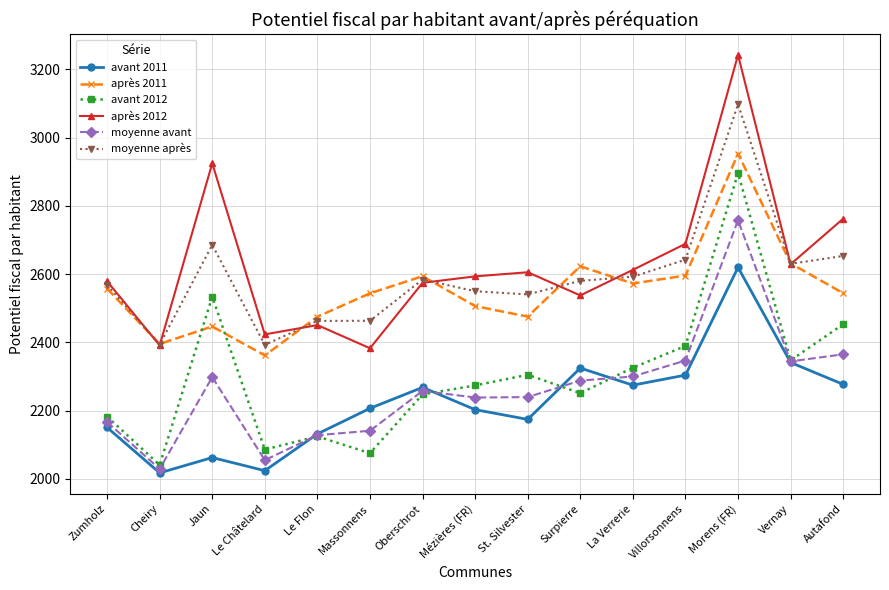

The value of avant 2011 at Cheiry is 2017.4. True or false?

True